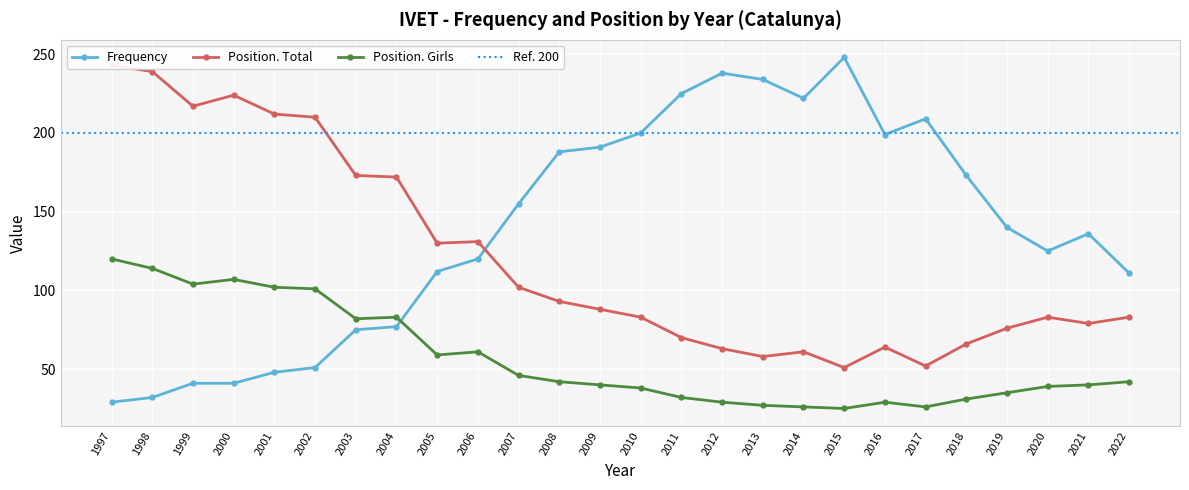

Between 2003 and 2002, which series saw the biggest shift?

Position. Total